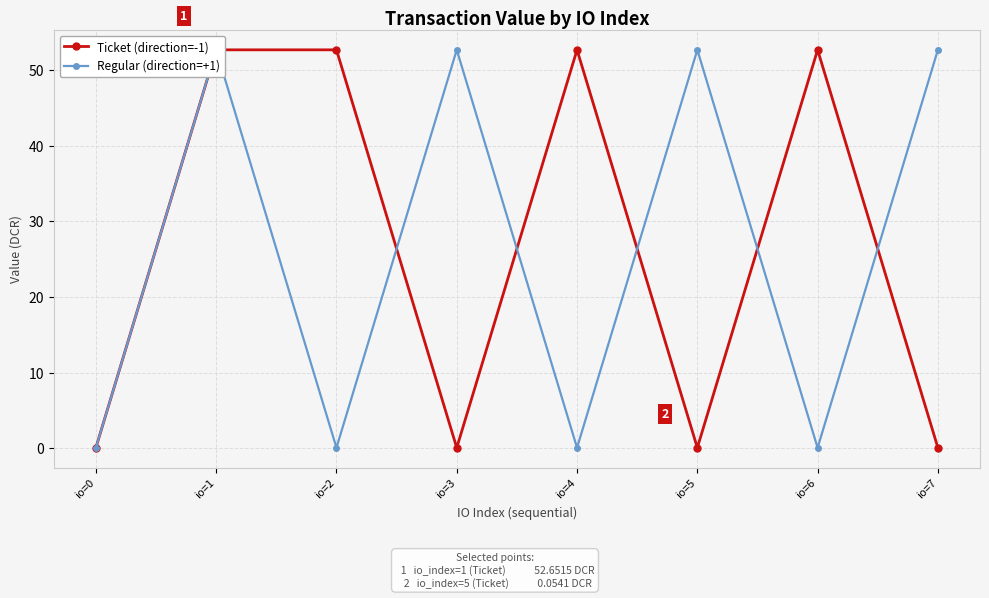

What is the value of the Regular (direction=+1) point at the 7th from the left?

0.1